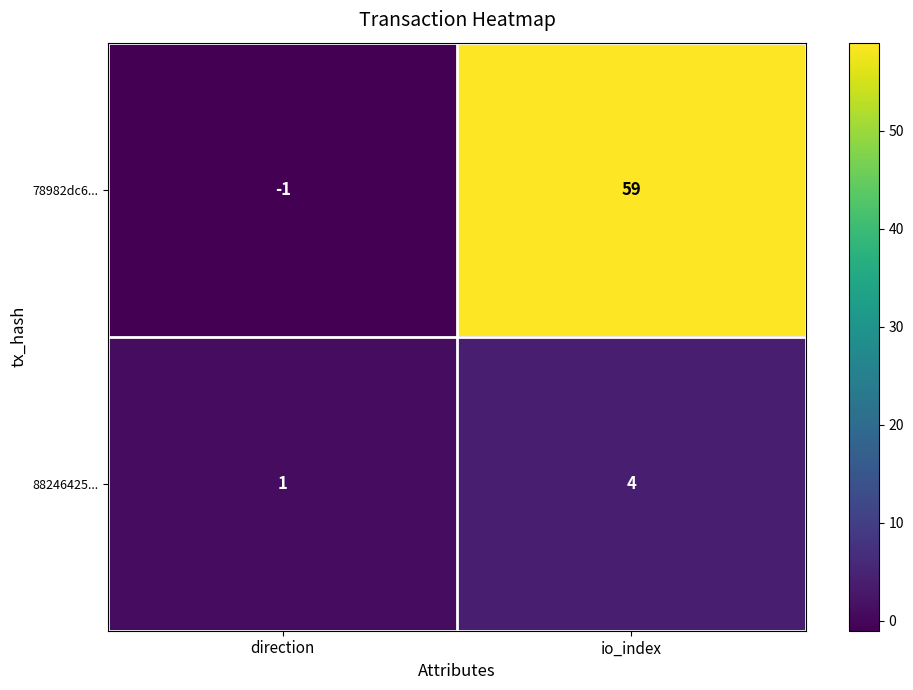

At which label is 88246425... closest to 2?

direction